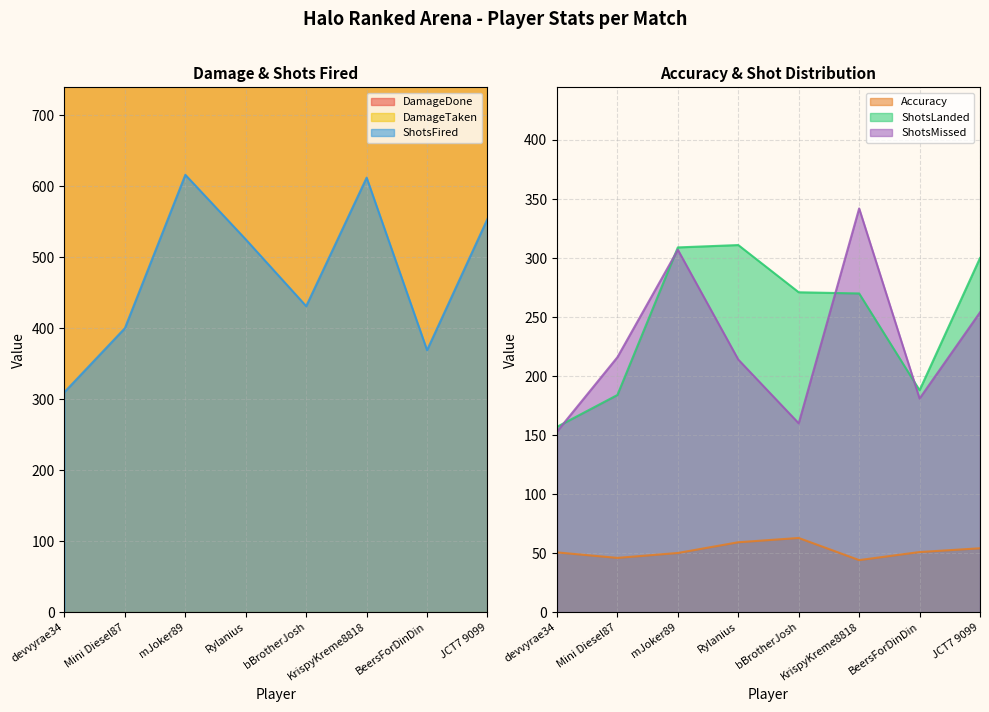

How many data points in DamageTaken are above 5388?

3